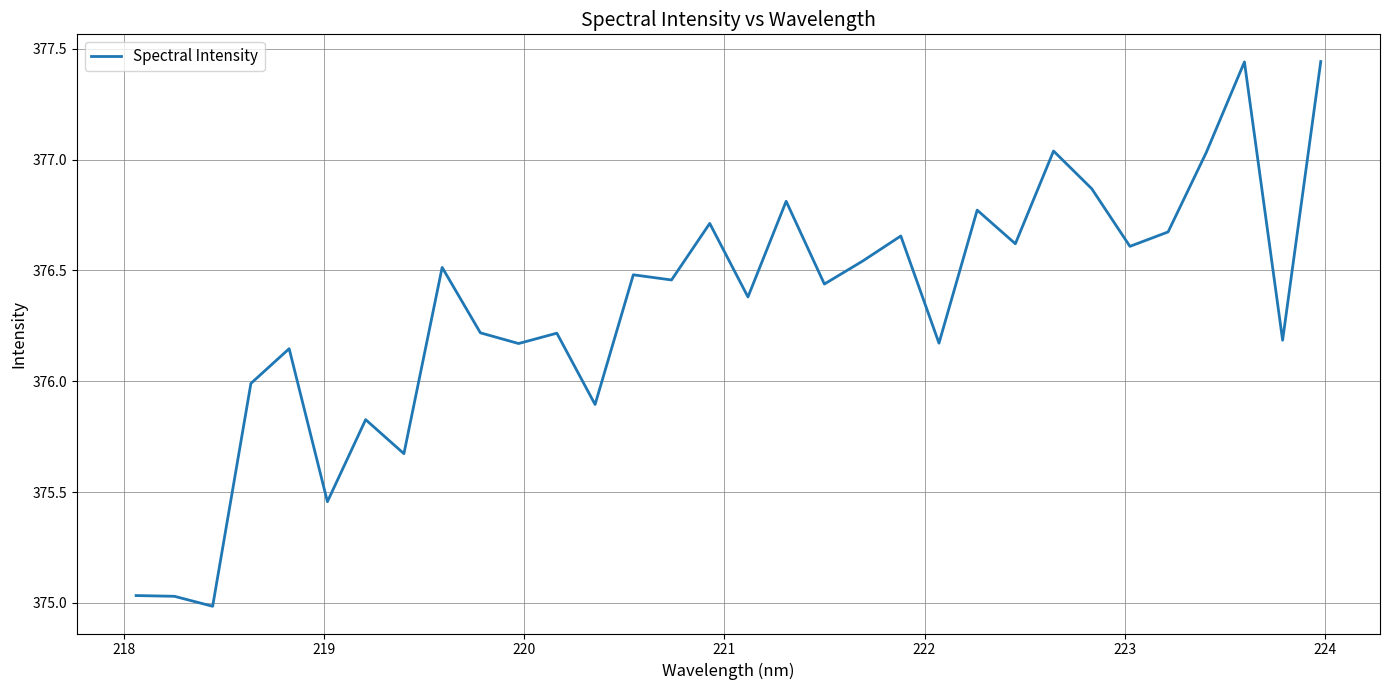

What is the difference between the maximum and minimum values?

2.5